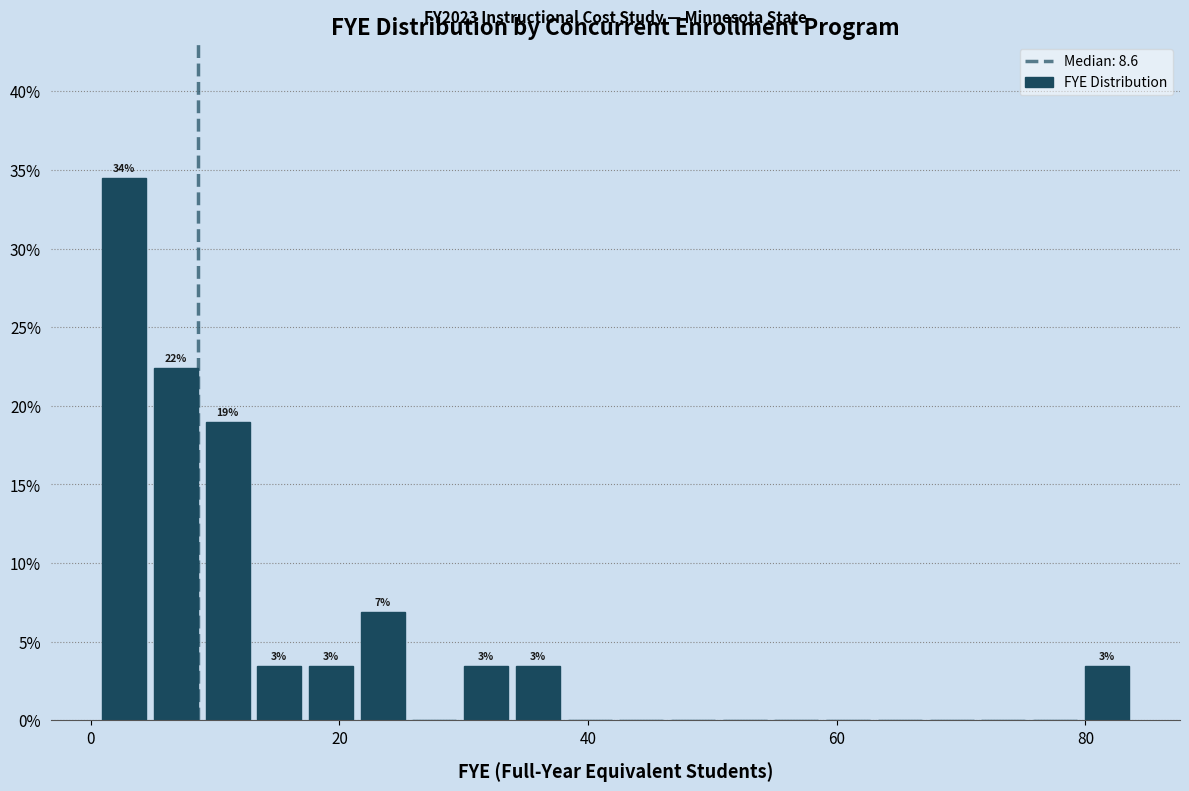

Read against the x-axis, roughly where is the centre of the tallest bar?

2